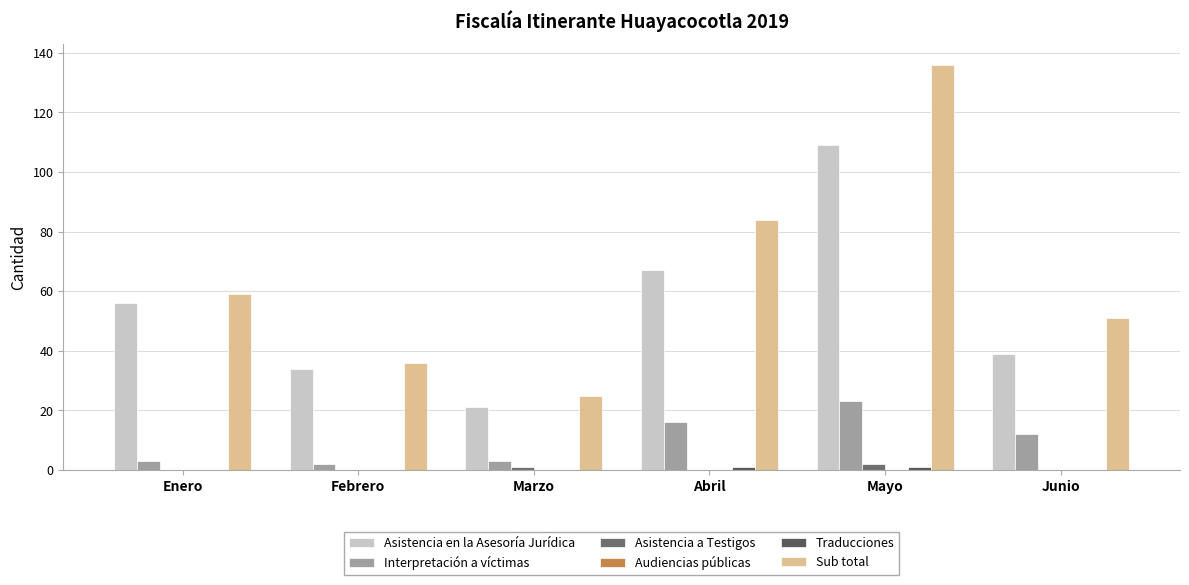

How many groups of bars are there?

6